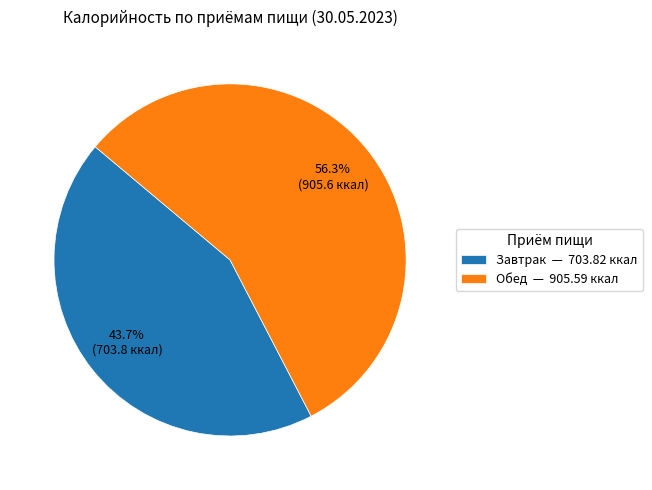

To the nearest percent, what percentage of the pie is Завтрак?

44%